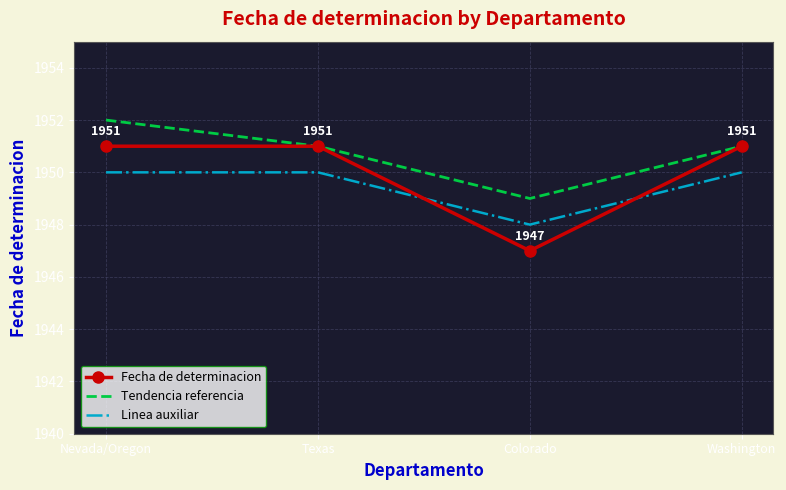

What position from the left is Washington?

4